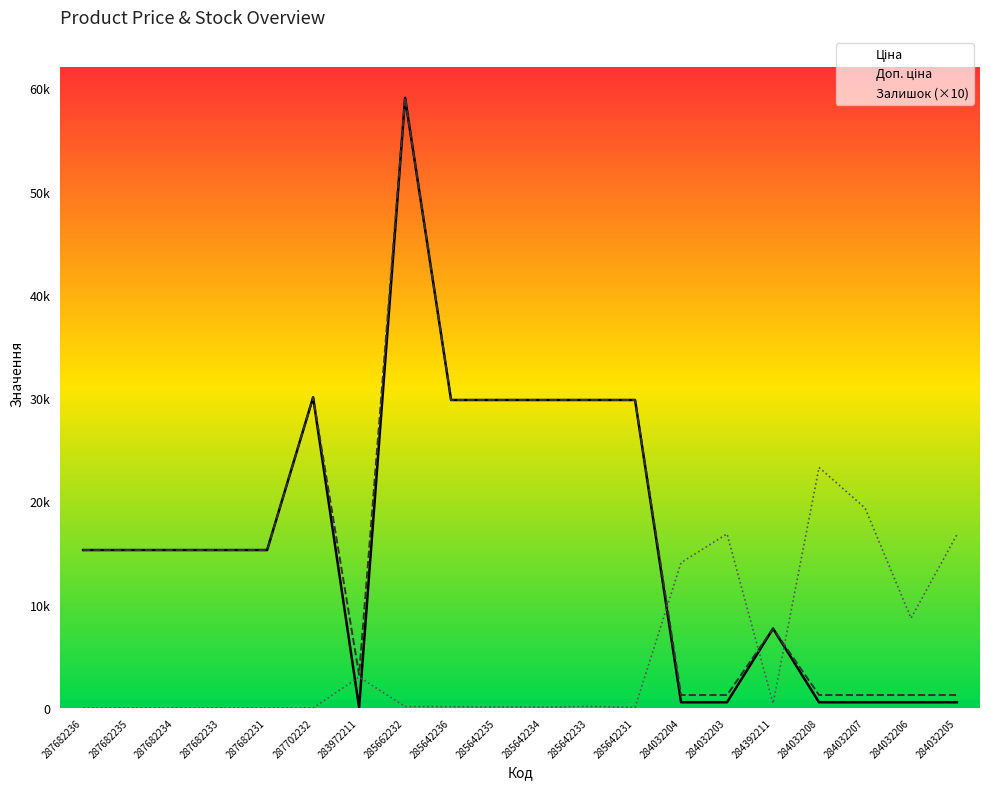

At how many categories does at least one series exceed 3650?

19